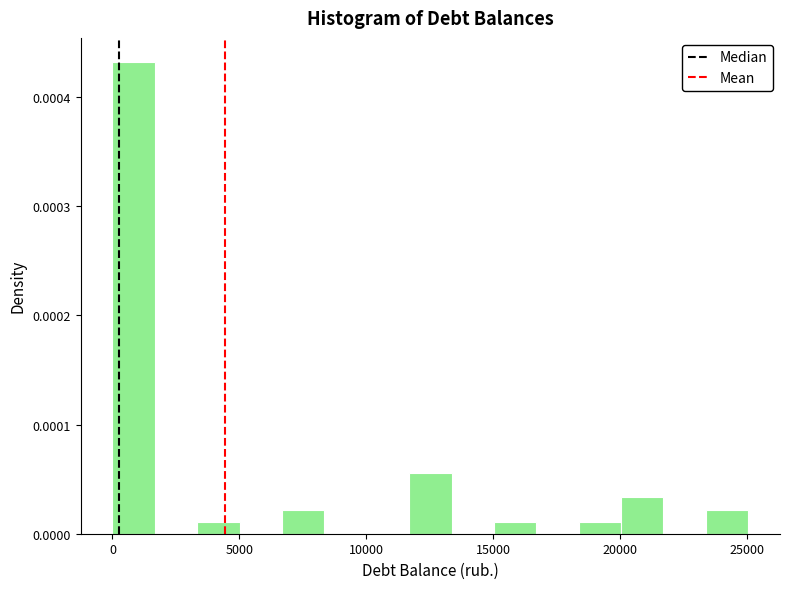

Around what value on the x-axis is the tallest bar? Give the approximate position of its centre, as read against the axis.

1000